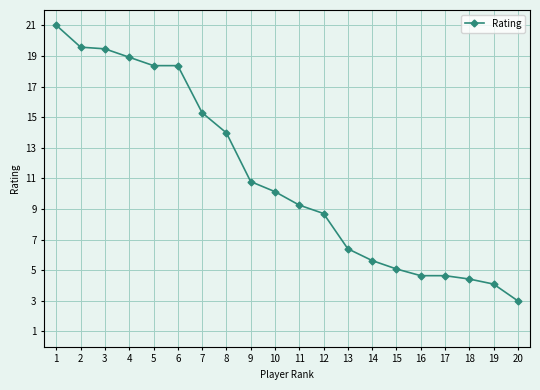

Which has a higher value, 14 or 1?

1